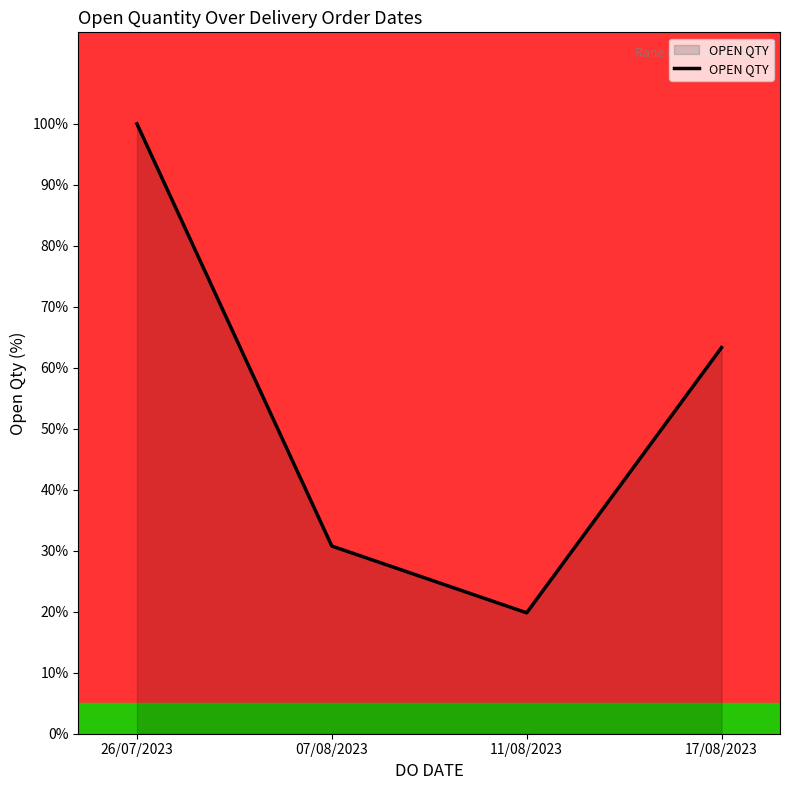

Does the chart have visible grid lines?

No